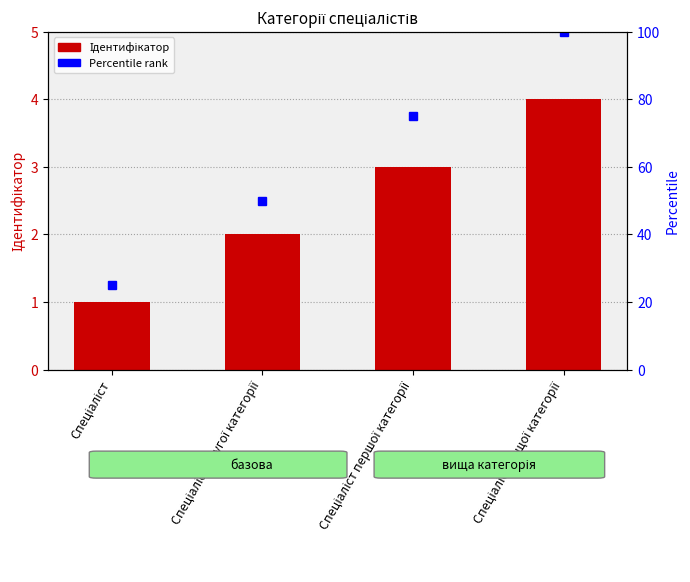

The chart shows a value of 5 at Спеціаліст вищої категорії. True or false?

False